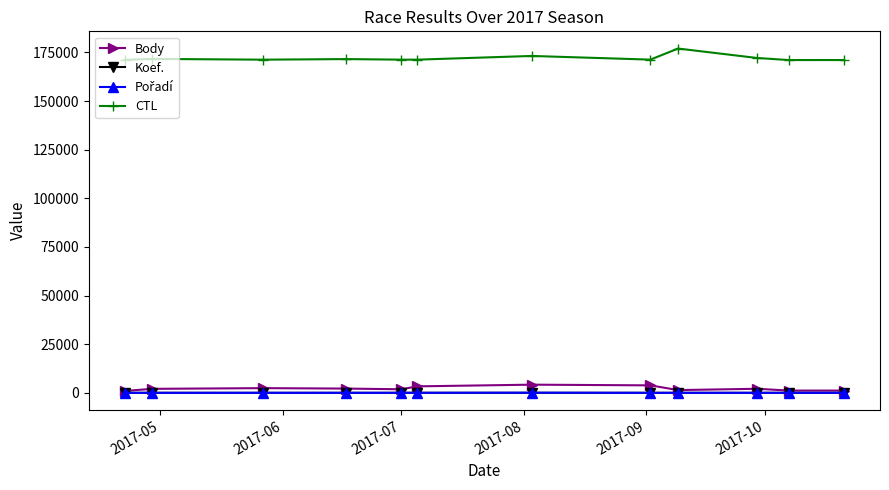

What is the smallest value displayed?

1